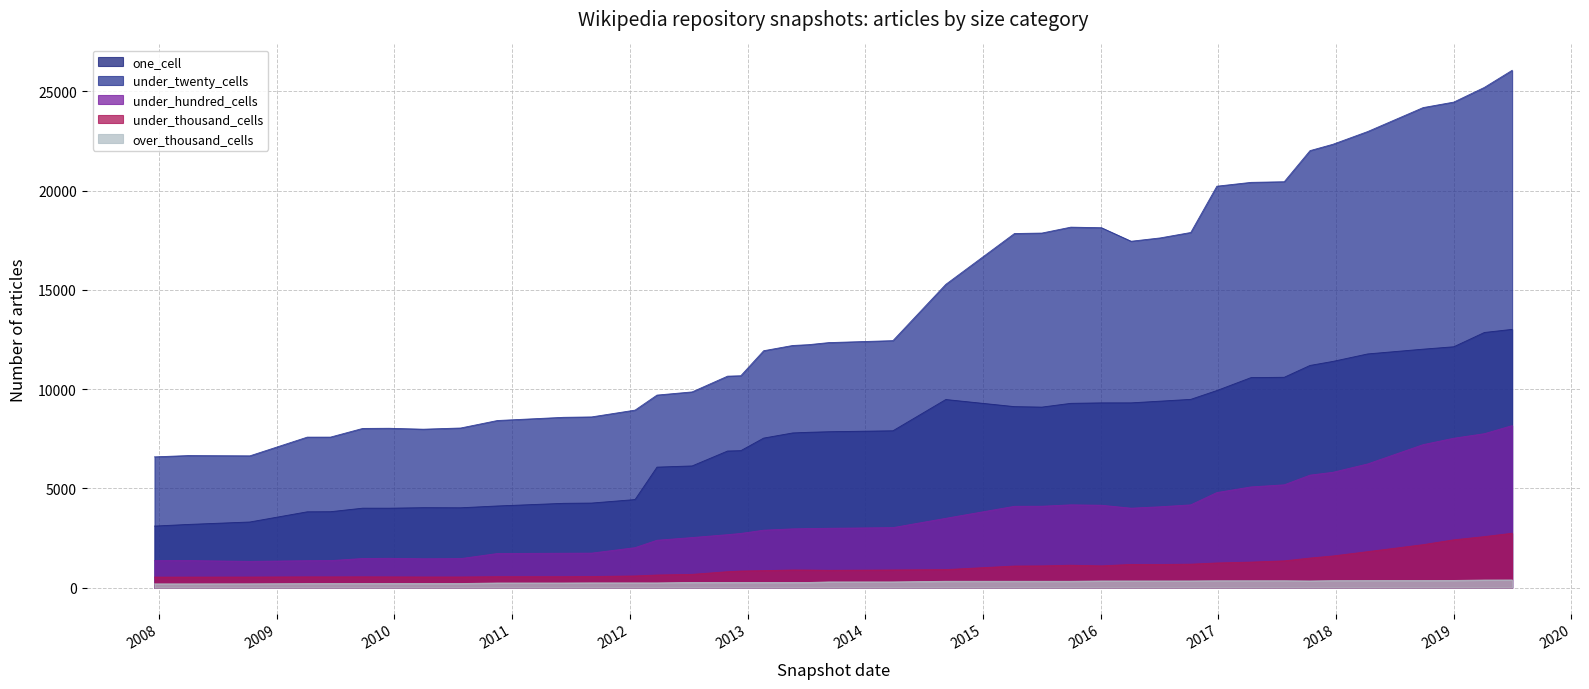

Rank the series by their maximum value, from lowest to highest.

over_thousand_cells, under_thousand_cells, under_hundred_cells, one_cell, under_twenty_cells